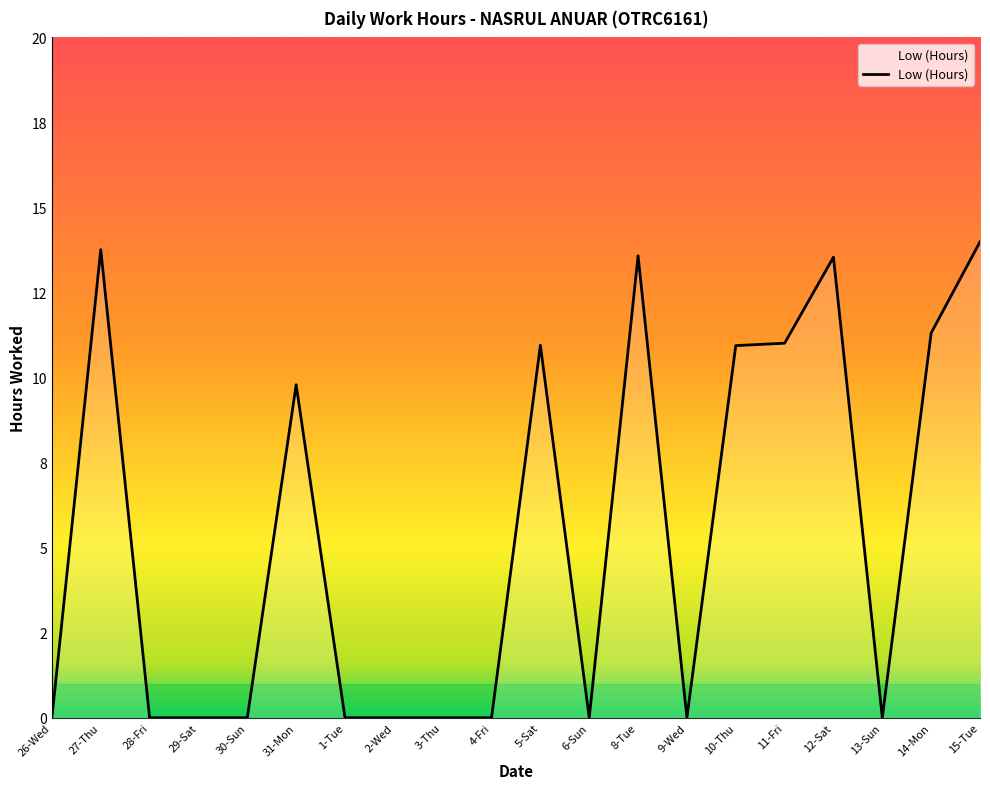

What is the change in value from 10-Thu to 12-Sat?

+2.6